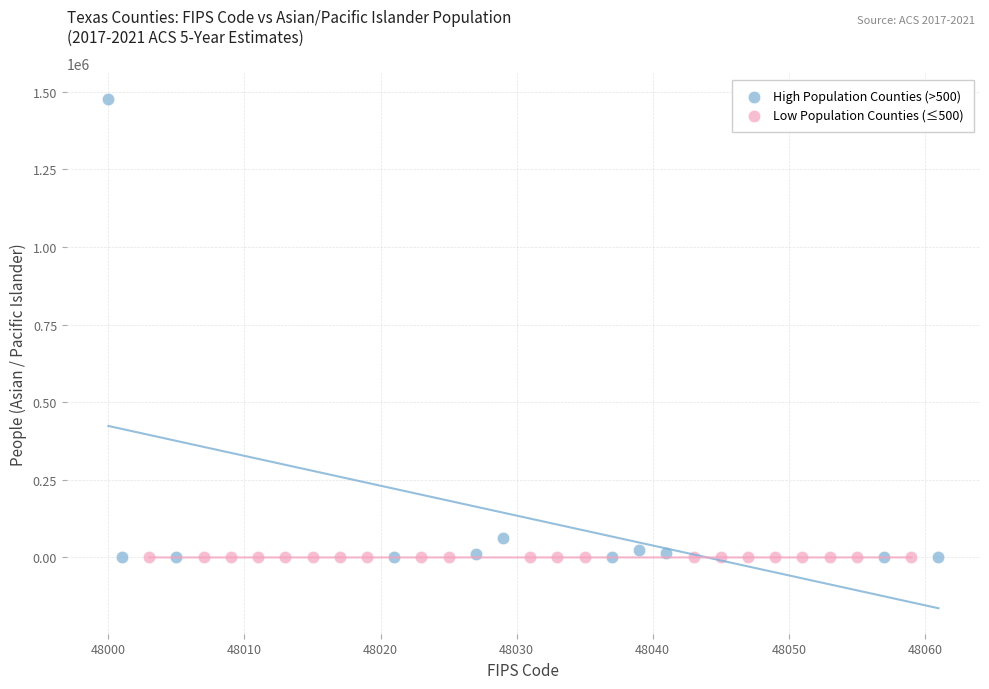

Which series has the widest spread of Y values?

High Population Counties (>500)